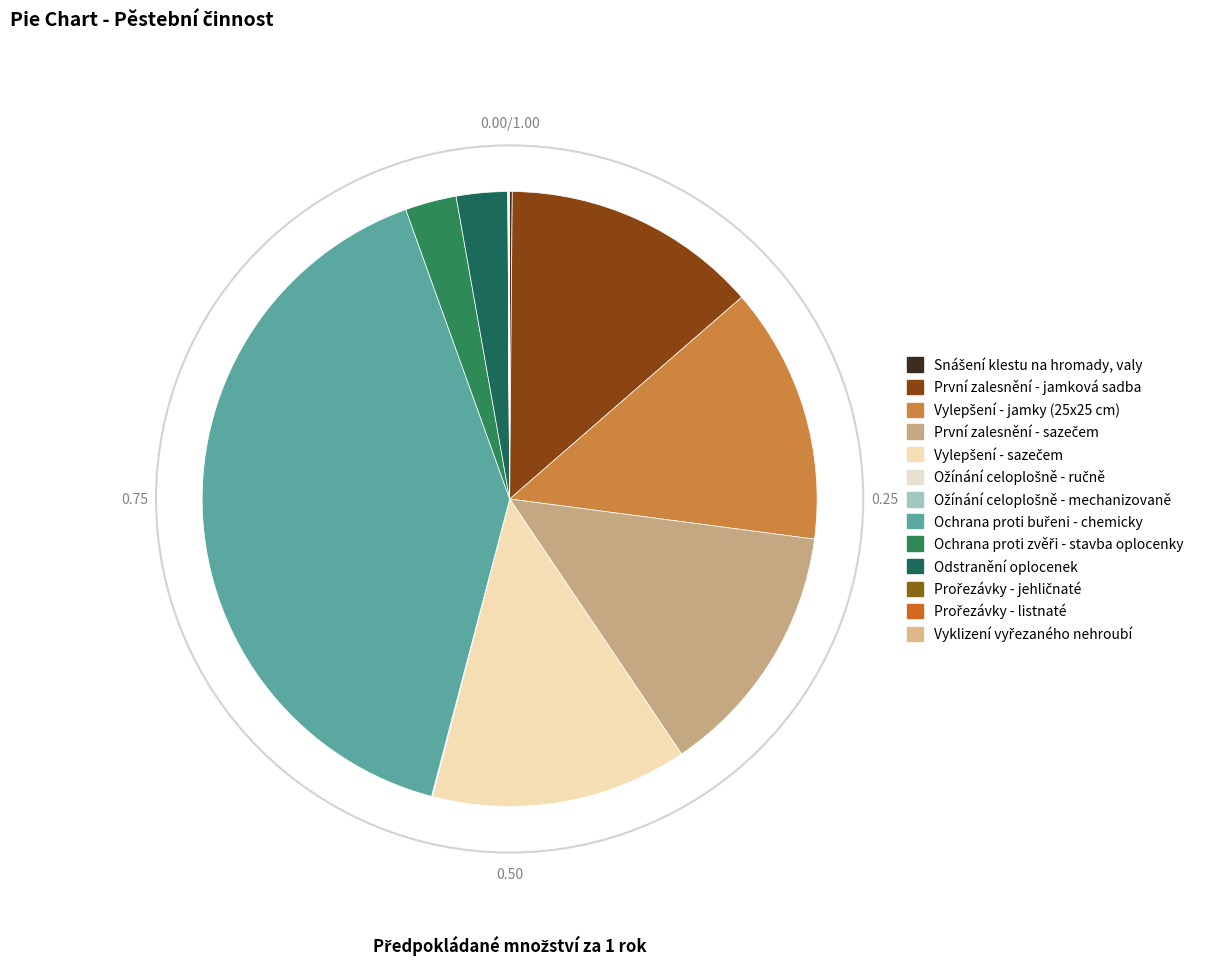

How many slices are in this pie chart?

13